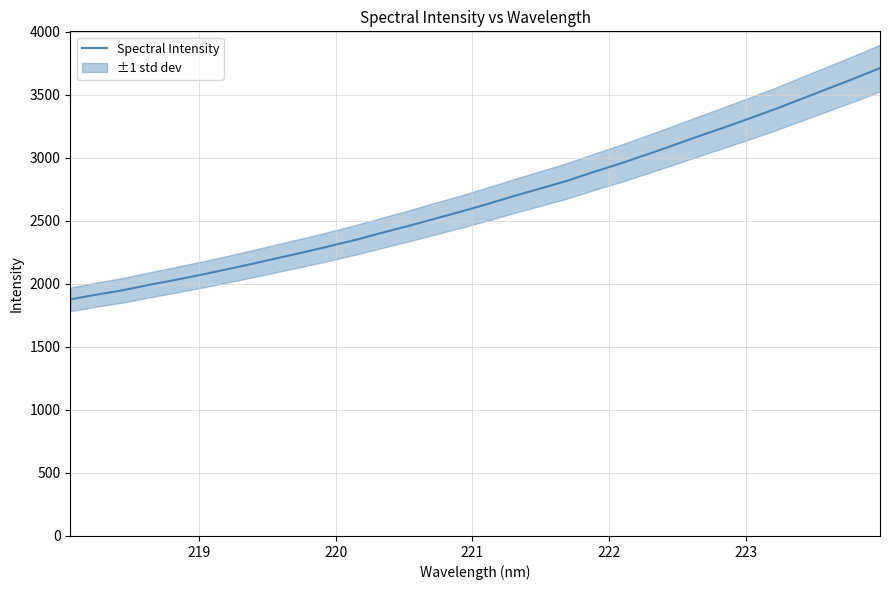

What is the maximum value for Spectral Intensity?

3712.4